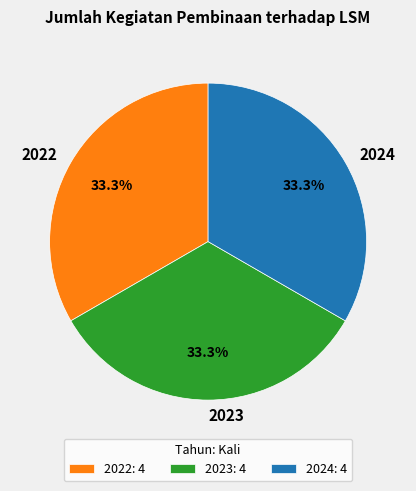

Is there any slice that represents more than half of the pie?

No